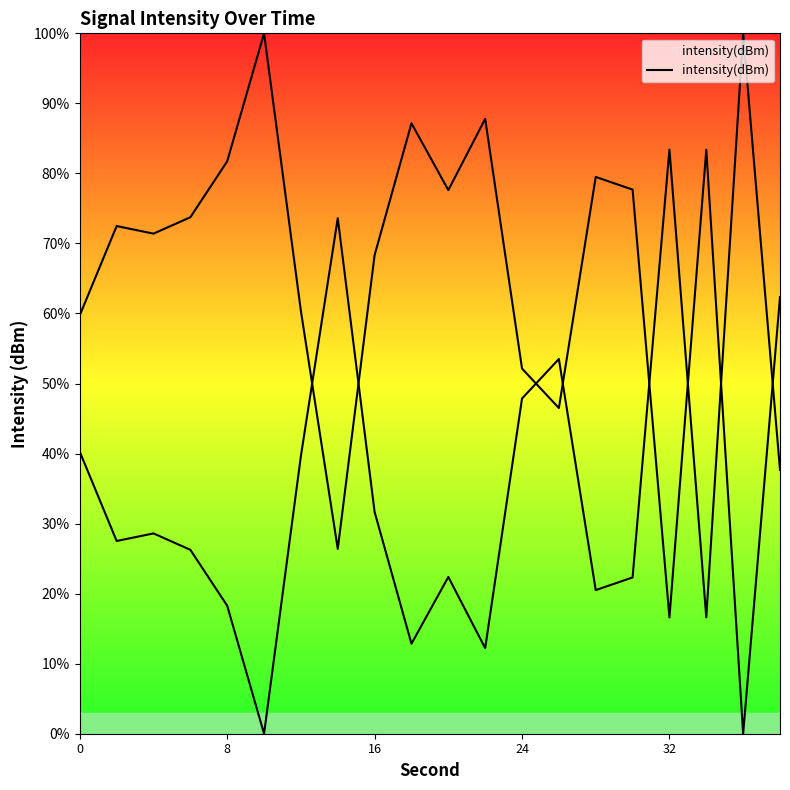

How many interior local peaks (higher than both neighbors) does the data have?

6